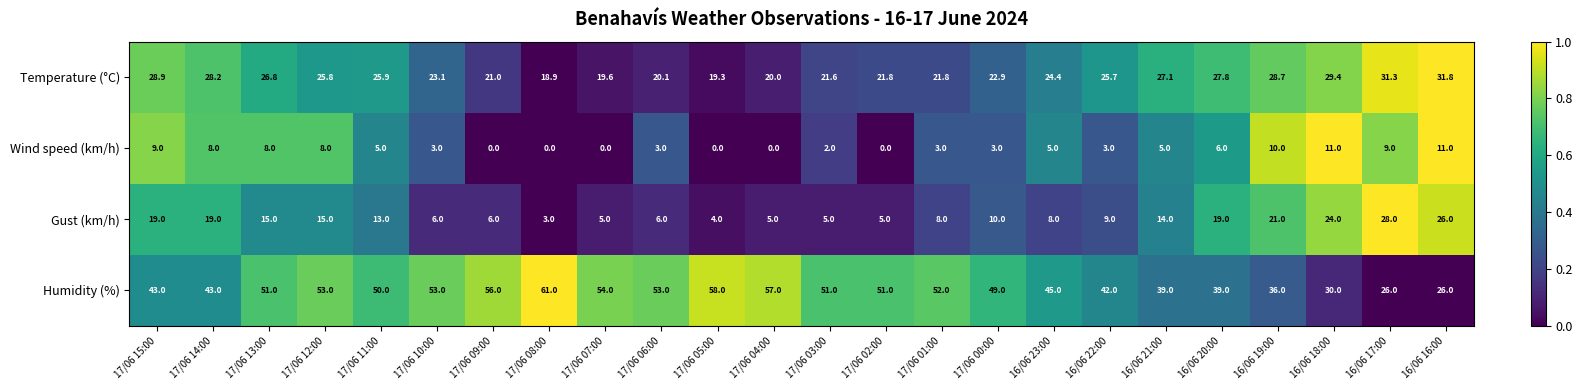

Which series has the largest range (max minus min)?

Humidity (%)